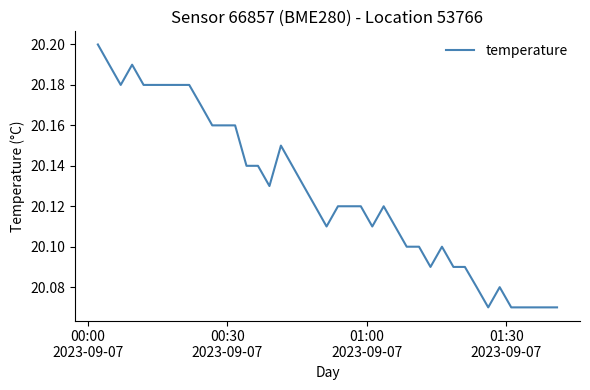

Count the number of categories in the chart.

40